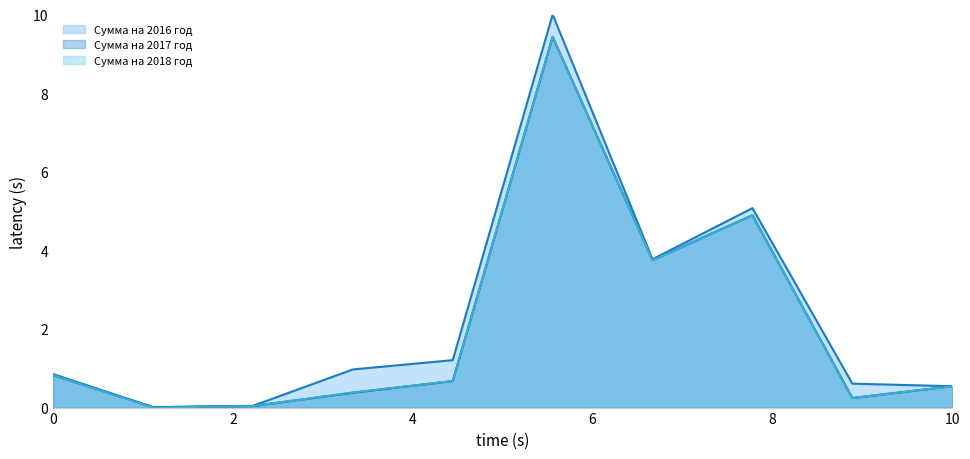

What is the sum of the Сумма на 2018 год values at ЖИЛИЩНО-КОММУНАЛЬНОЕ ХОЗЯЙСТВО and НАЦИОНАЛЬНАЯ ЭКОНОМИКА?

1.1